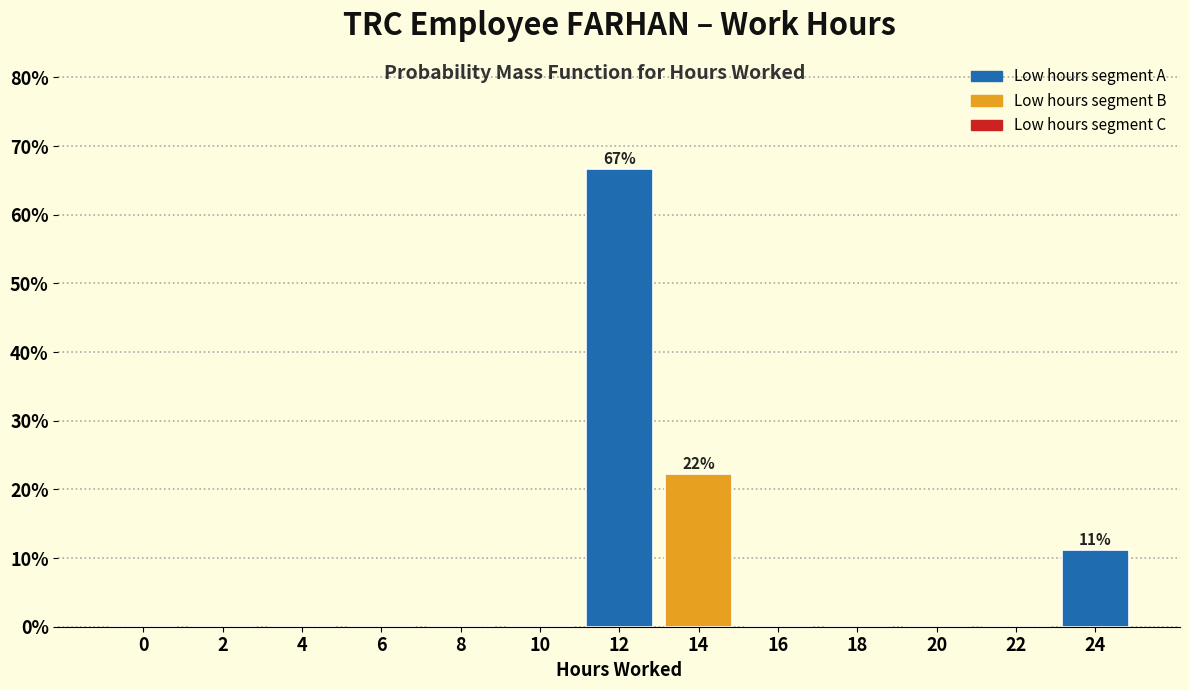

Reading left to right, what are all the values shown in this chart?

0=0.0	2=0.0	4=0.0	6=0.0	8=0.0	10=0.0	12=66.7	14=22.2	16=0.0	18=0.0	20=0.0	22=0.0	24=11.1